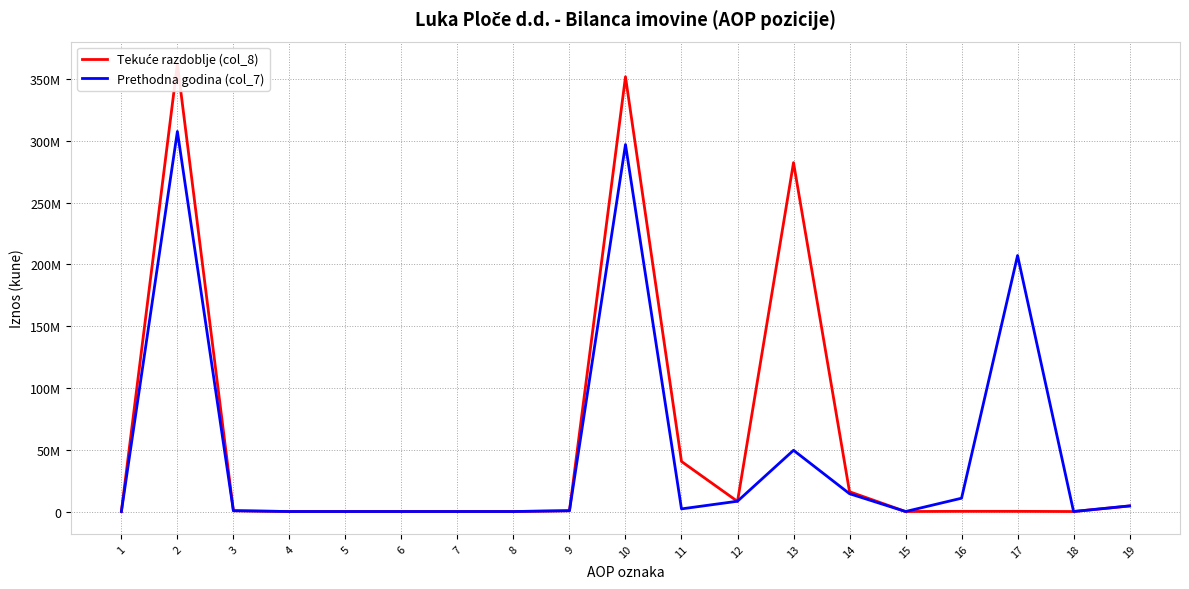

Between 2 and 14, which series saw the biggest shift?

Tekuće razdoblje (col_8)